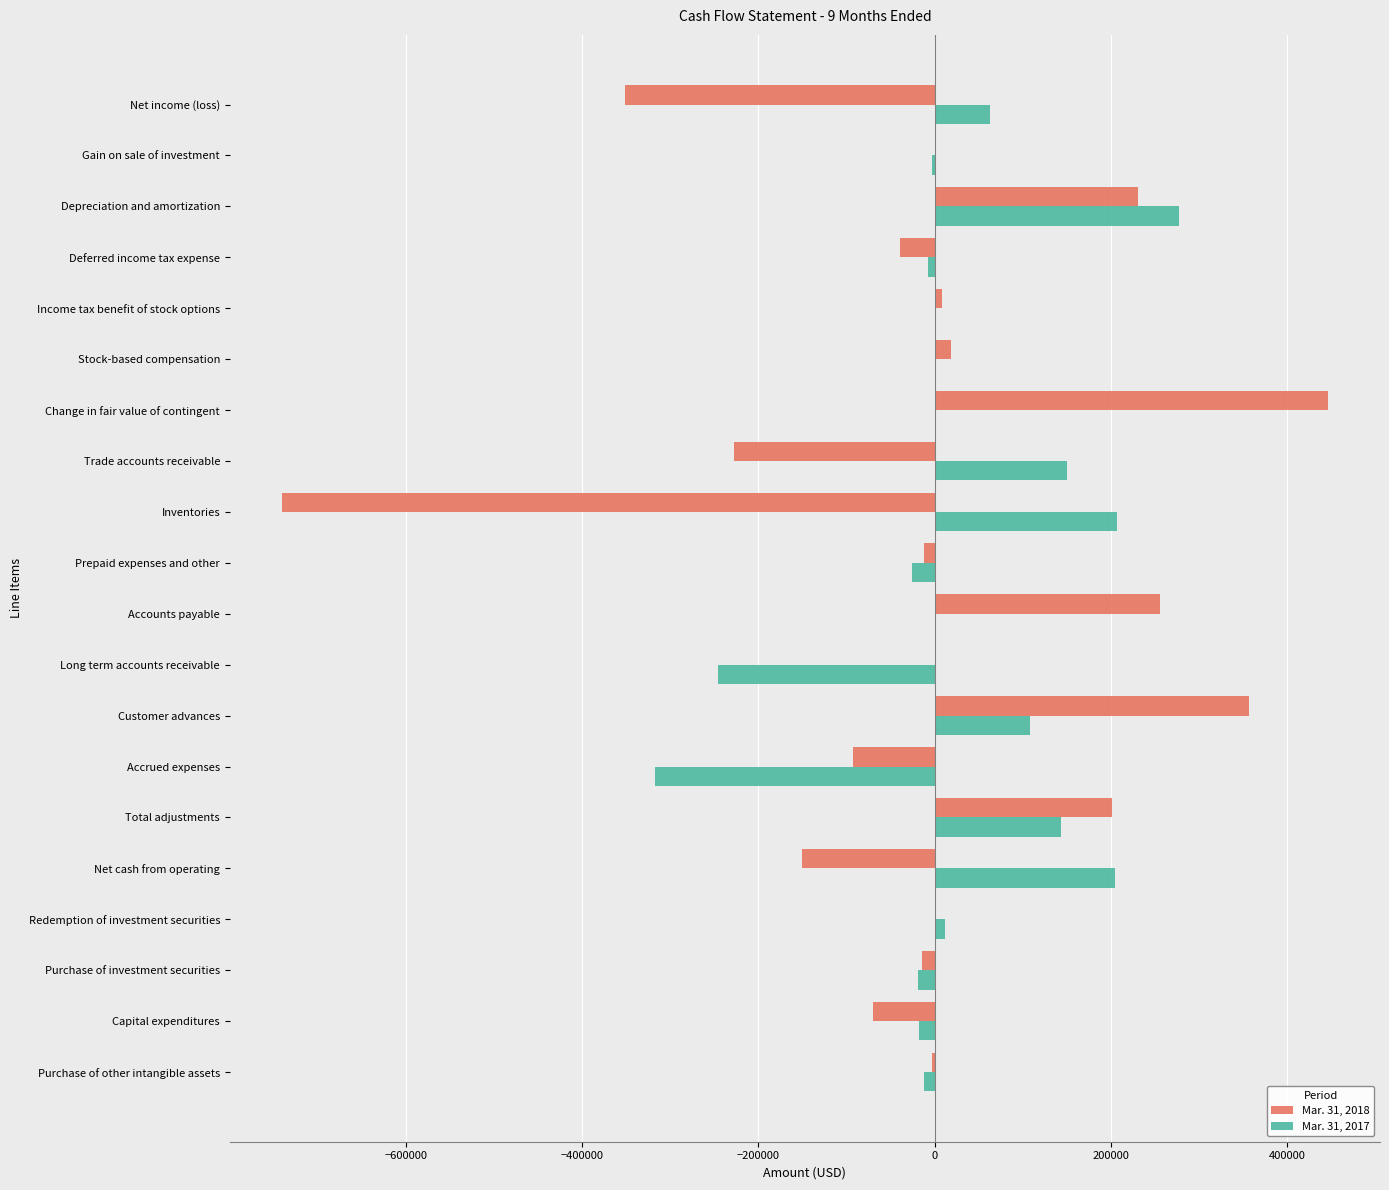

What are all the series names shown in the legend?

Mar. 31, 2018, Mar. 31, 2017